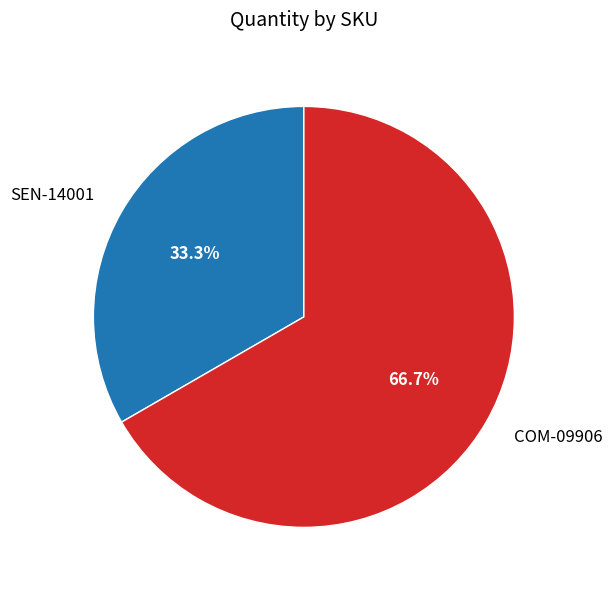

Is there a majority slice in this chart?

Yes